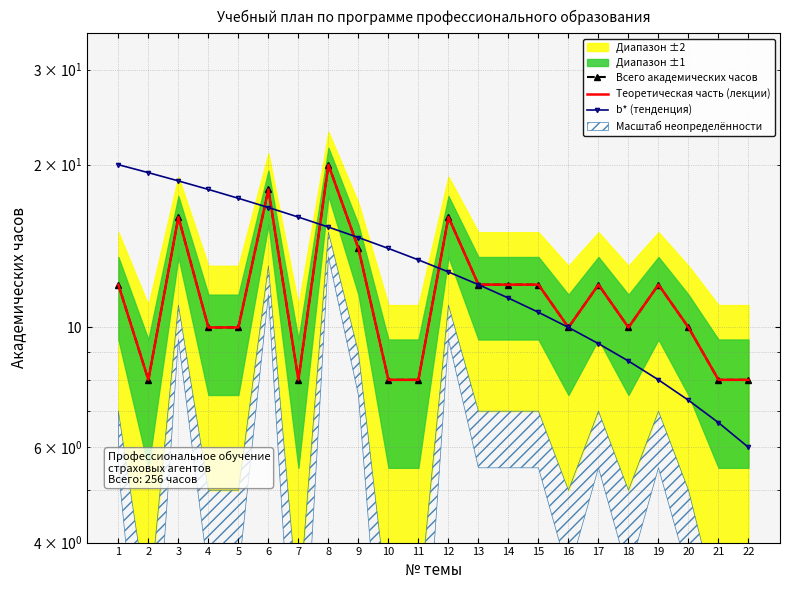

At how many categories does at least one series exceed 9?

20